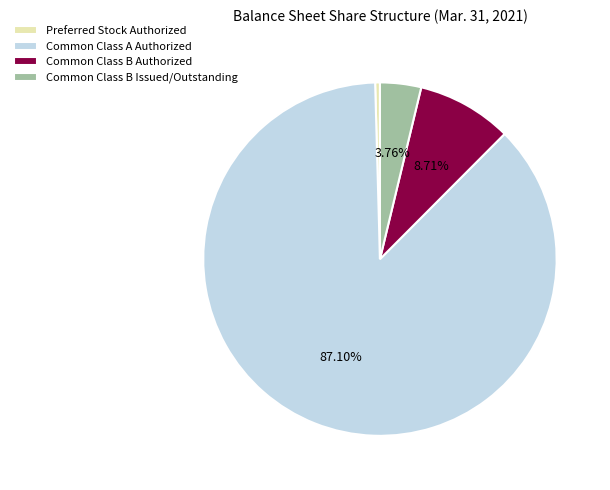

Is the sum of Preferred Stock Authorized and Common Class B Issued/Outstanding greater than half?

No